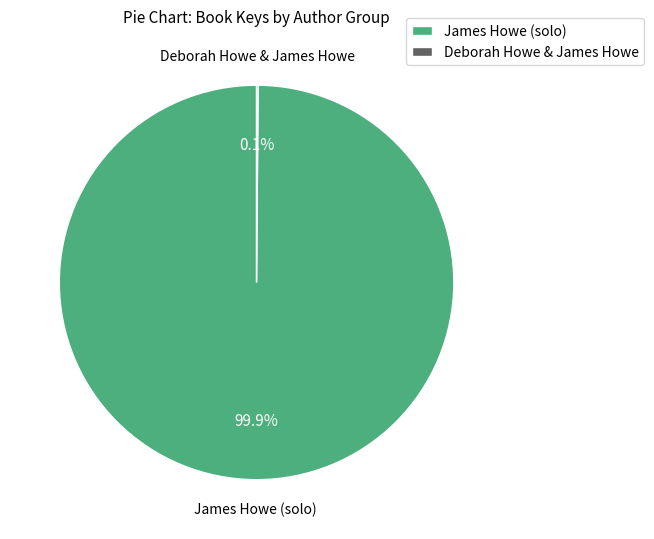

What percentage is NOT represented by James Howe (solo)?

0.1%